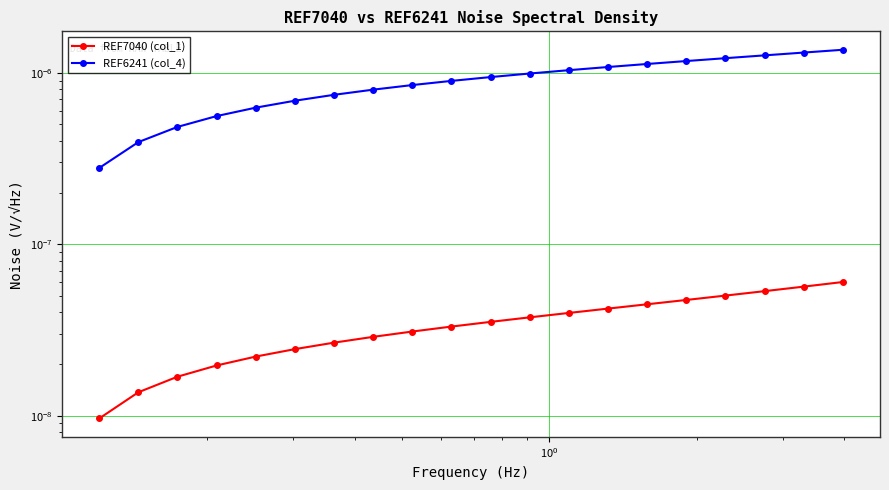

True or false: REF7040 (col_1) and REF6241 (col_4) intersect in this chart.

False